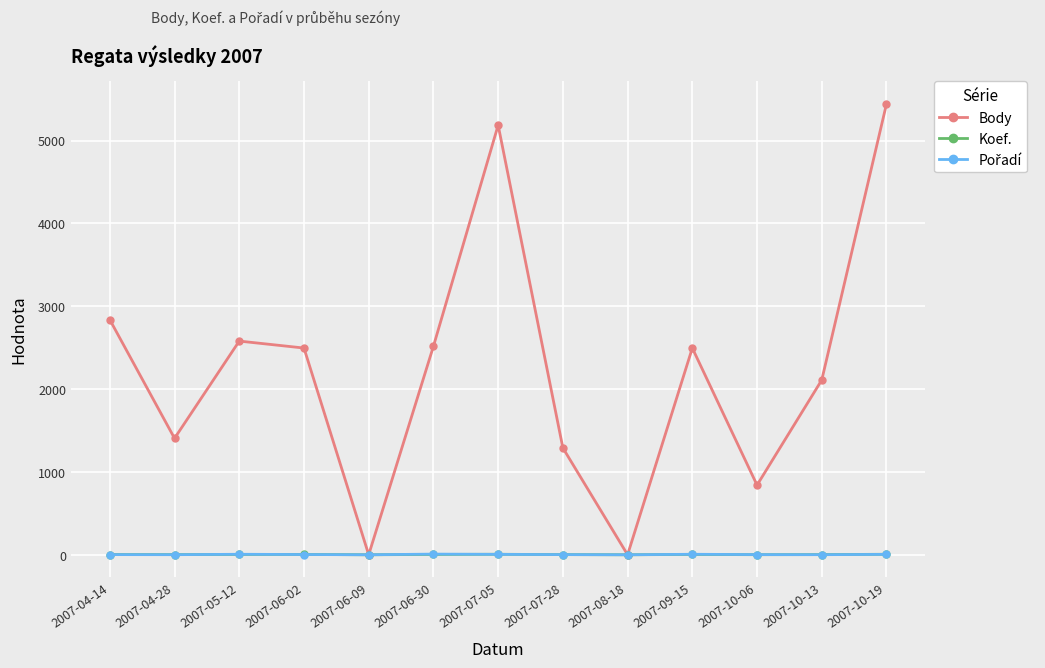

What is the average value of the Koef. series?

3